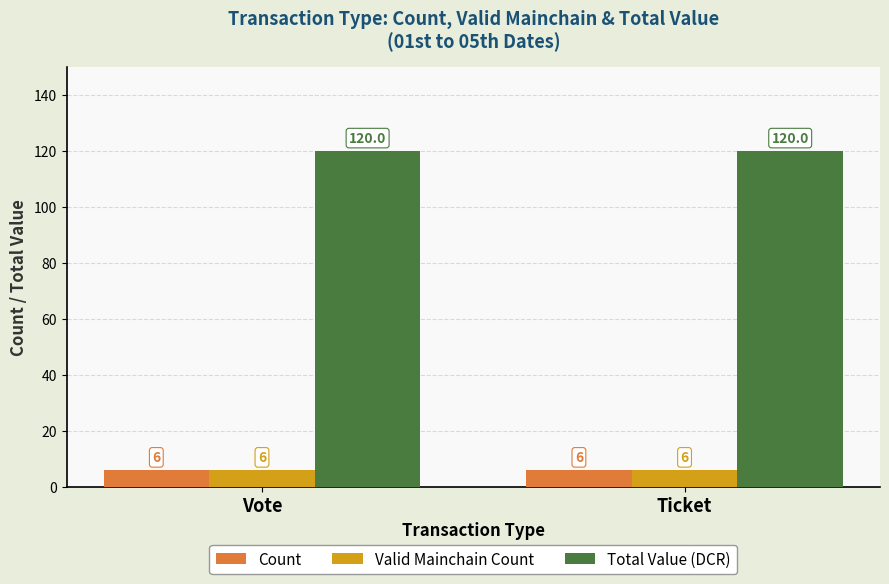

How many data points does each series have?

2